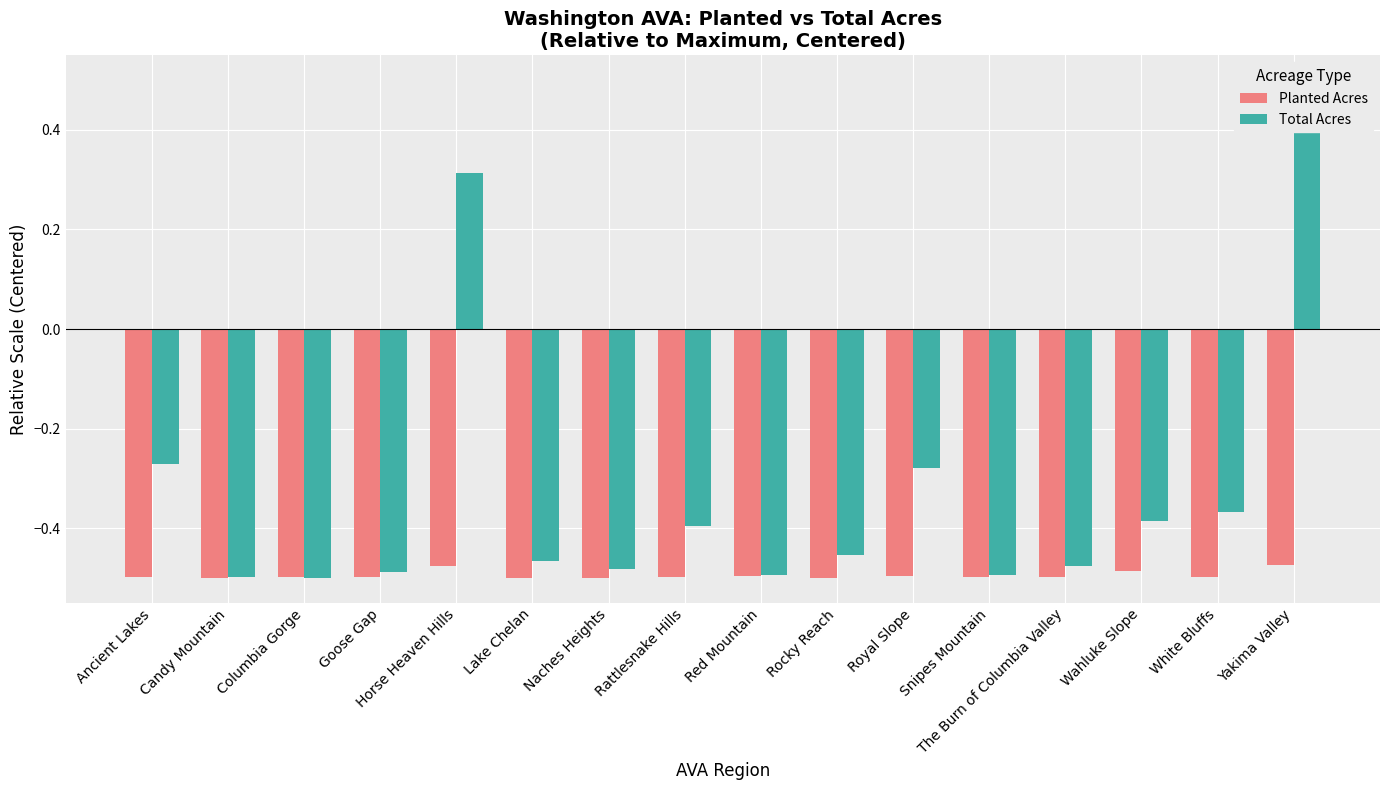

Are the bars horizontal?

No